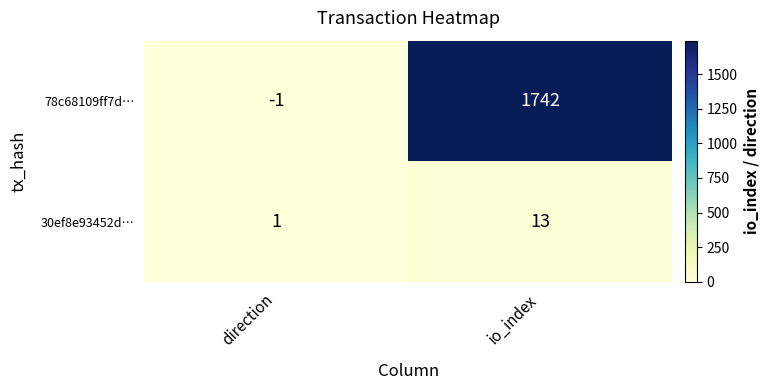

Reading right to left, transcribe all the data shown in this chart.

78c68109ff7d…: io_index=1742	direction=-1
30ef8e93452d…: io_index=13	direction=1